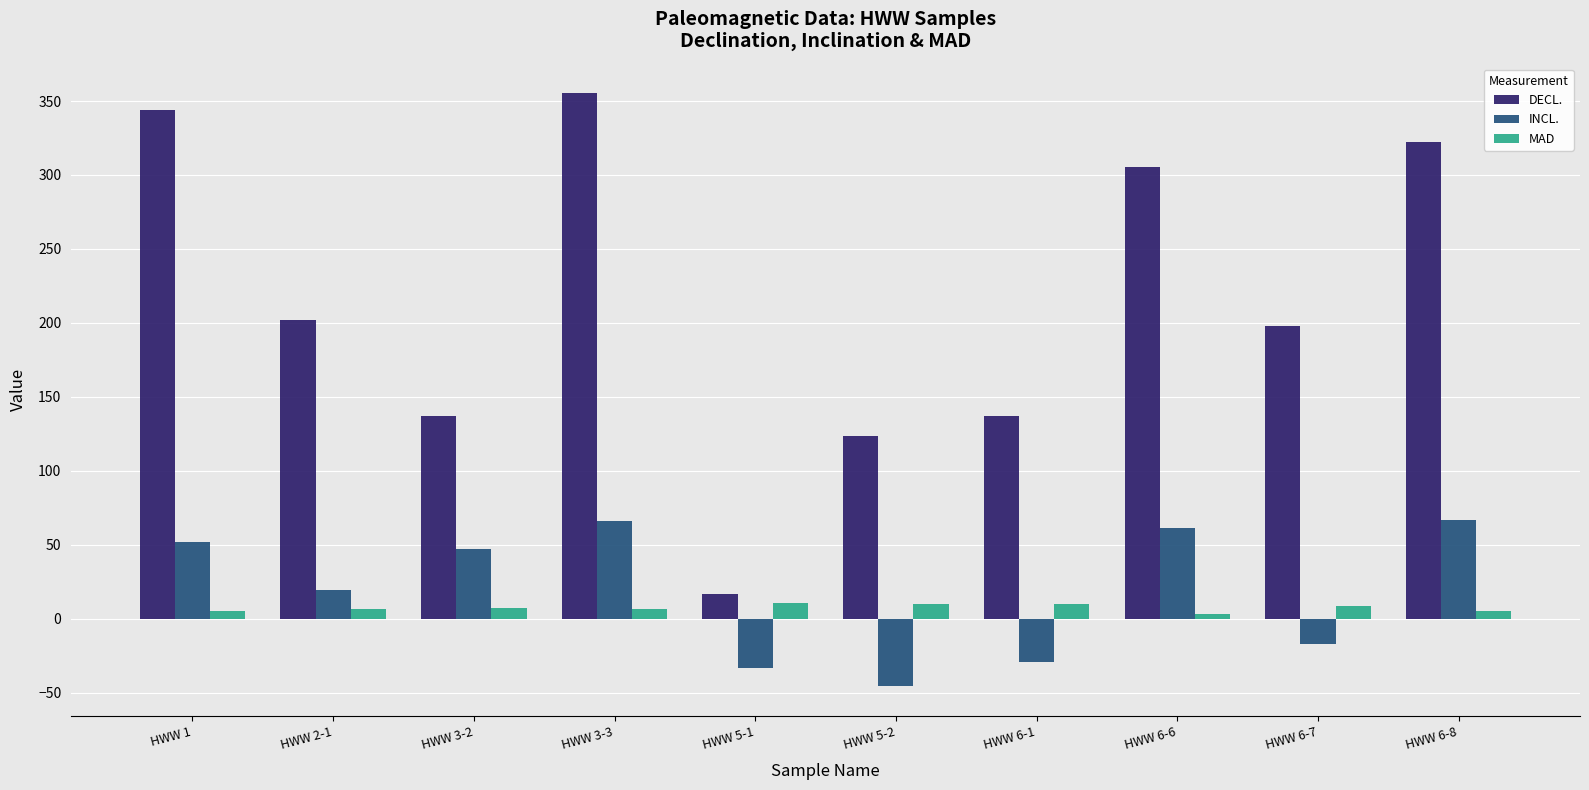

What is the maximum value shown in the chart?

355.2